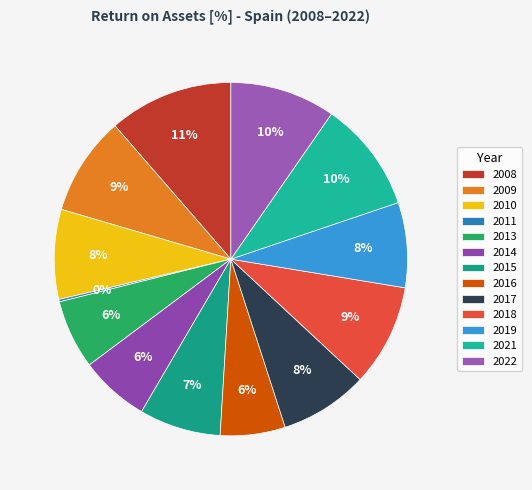

Is there any slice that represents more than half of the pie?

No